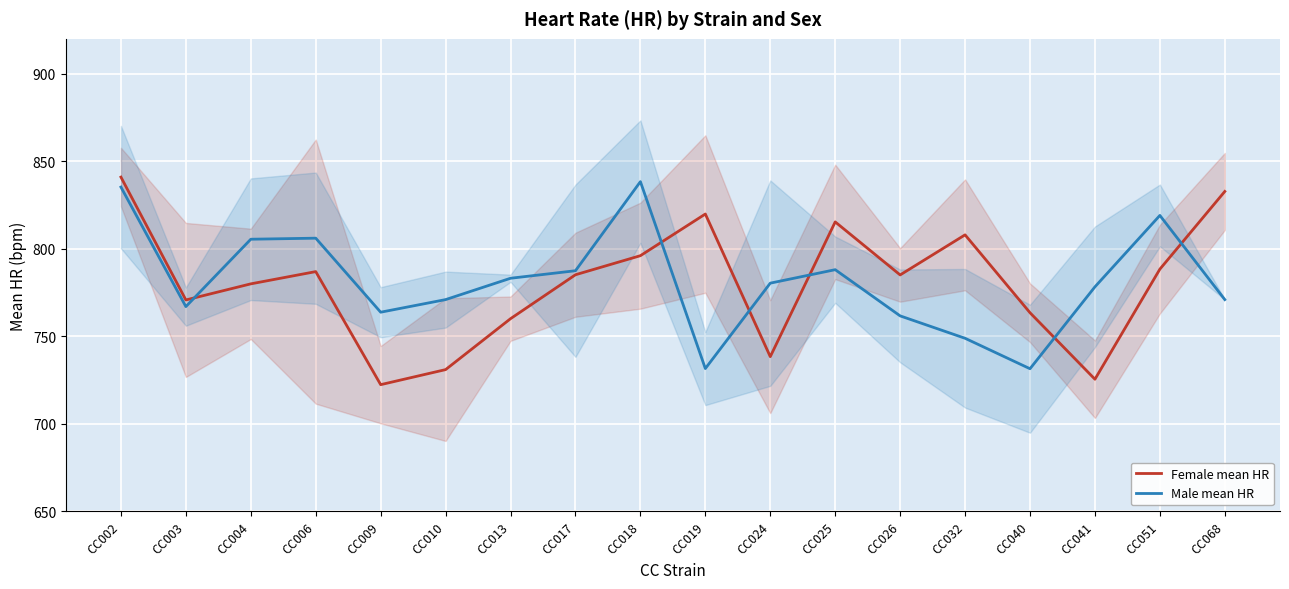

List the series in order of their peak value, lowest first.

Male mean HR, Female mean HR